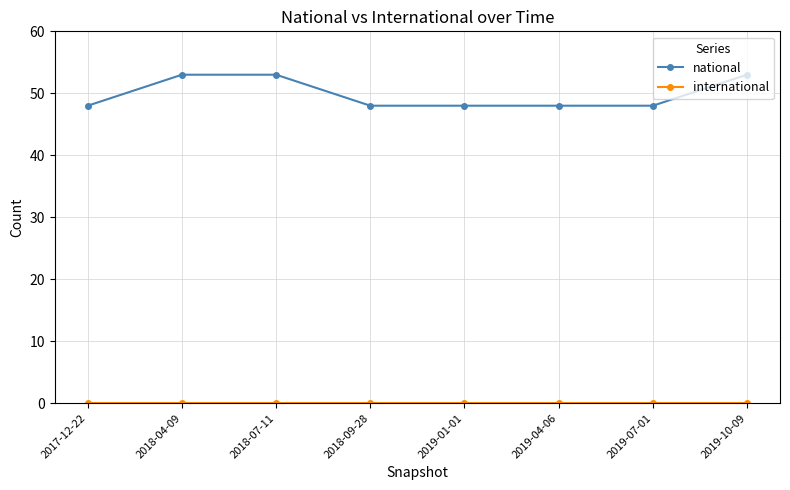

What is the difference between the maximum and minimum values in the national series?

5